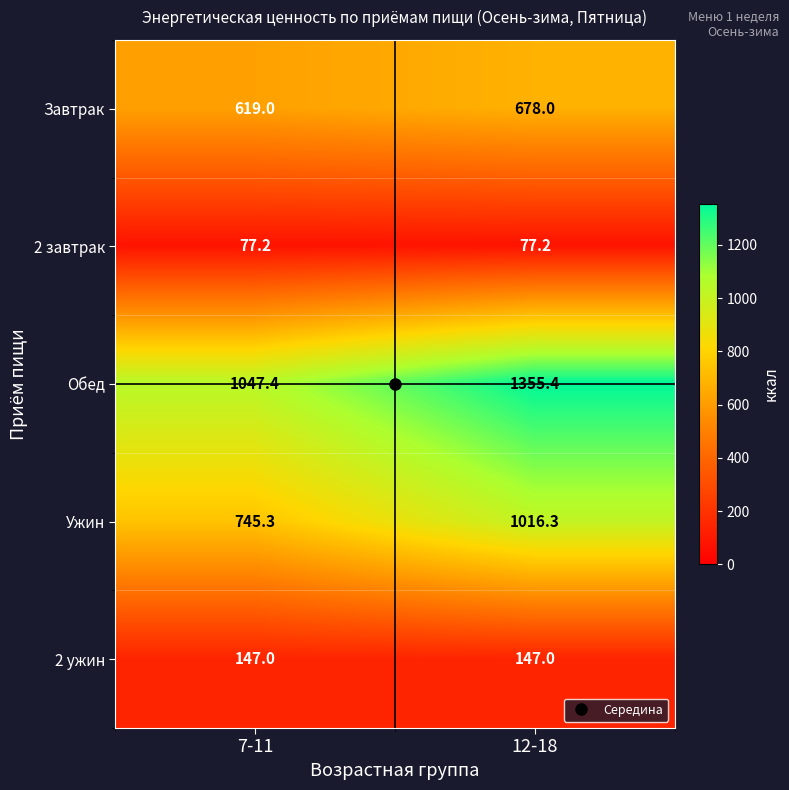

True or false: 2 ужин has a value of 206.1 at 12-18.

False